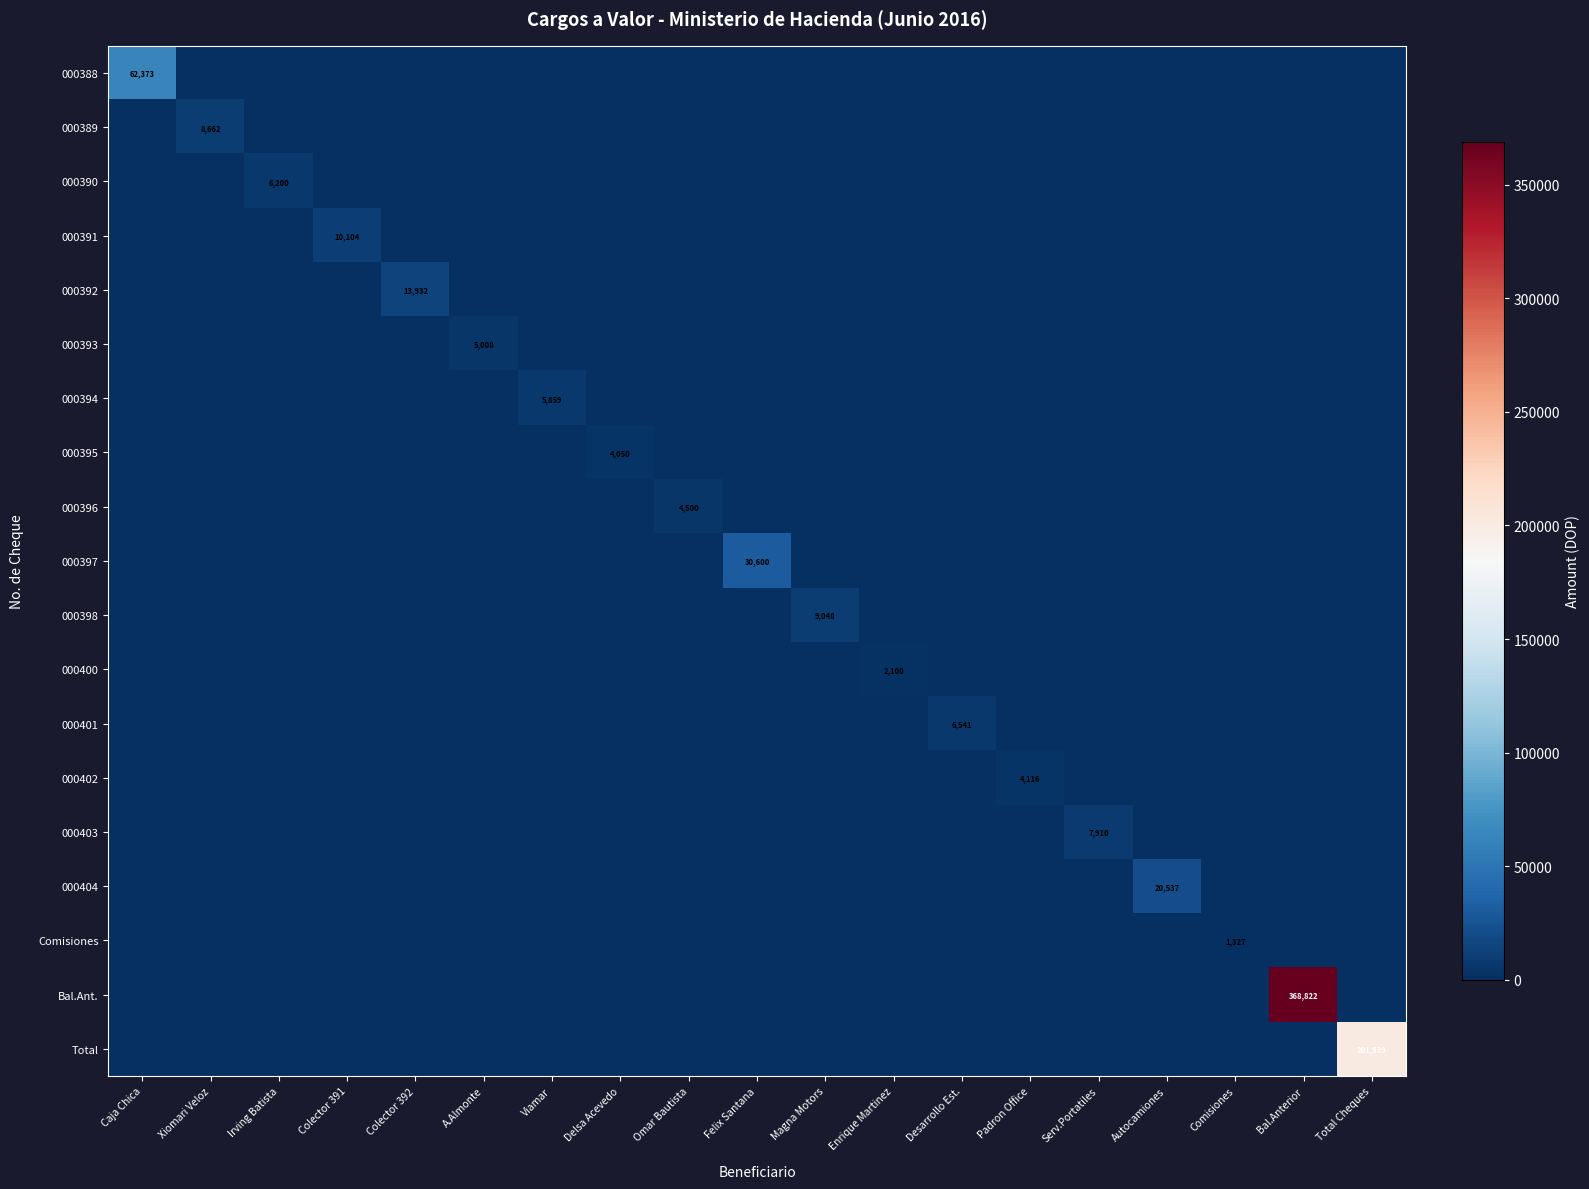

Where is 000389 nearest to the value 4330?

Caja Chica